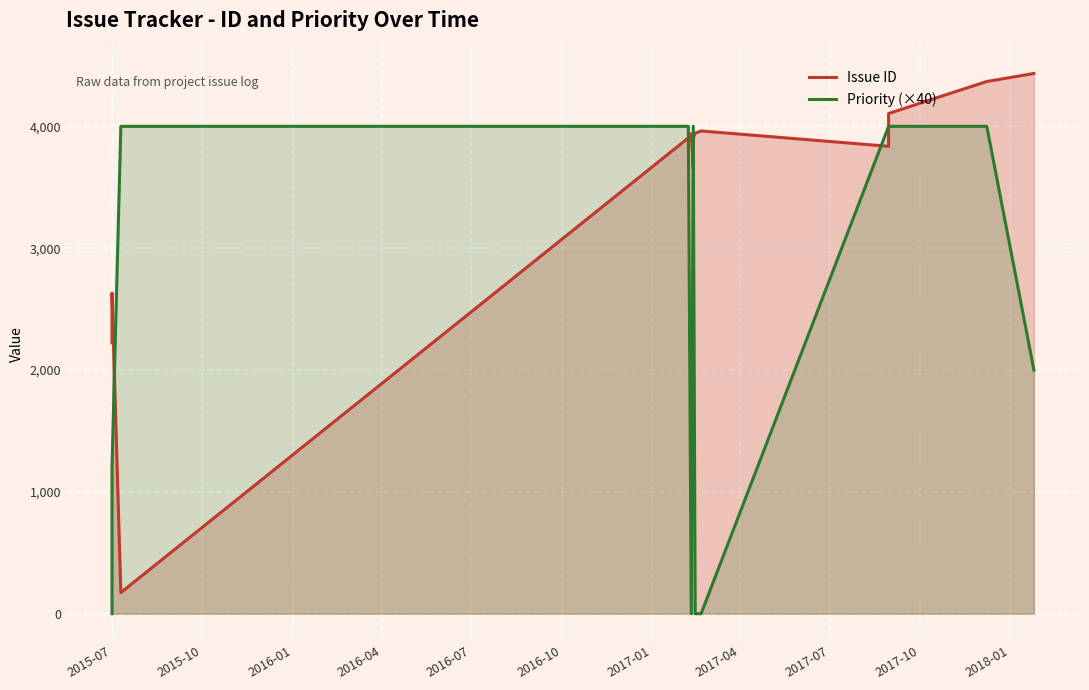

Does the chart display data point markers on the line(s)?

No